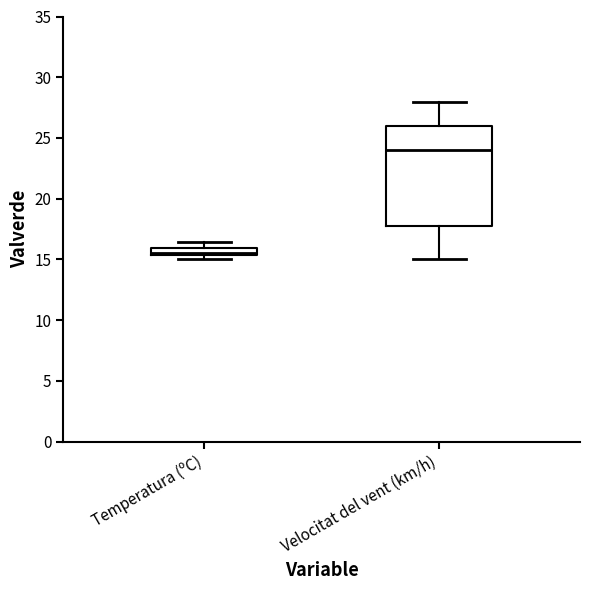

Comparing the boxes themselves (not the whiskers), which one is the tallest?

Velocitat del vent (km/h)